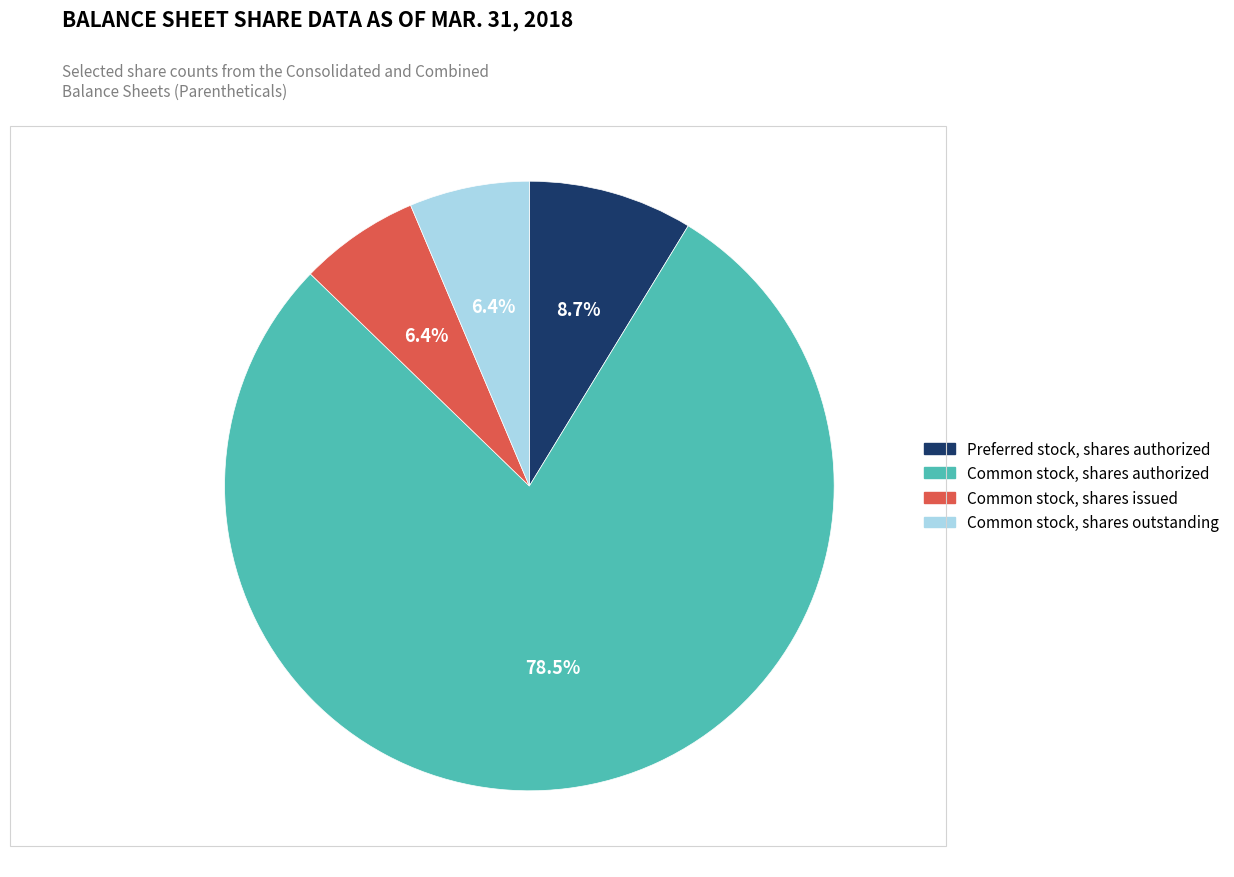

How many segments does this pie chart have?

4